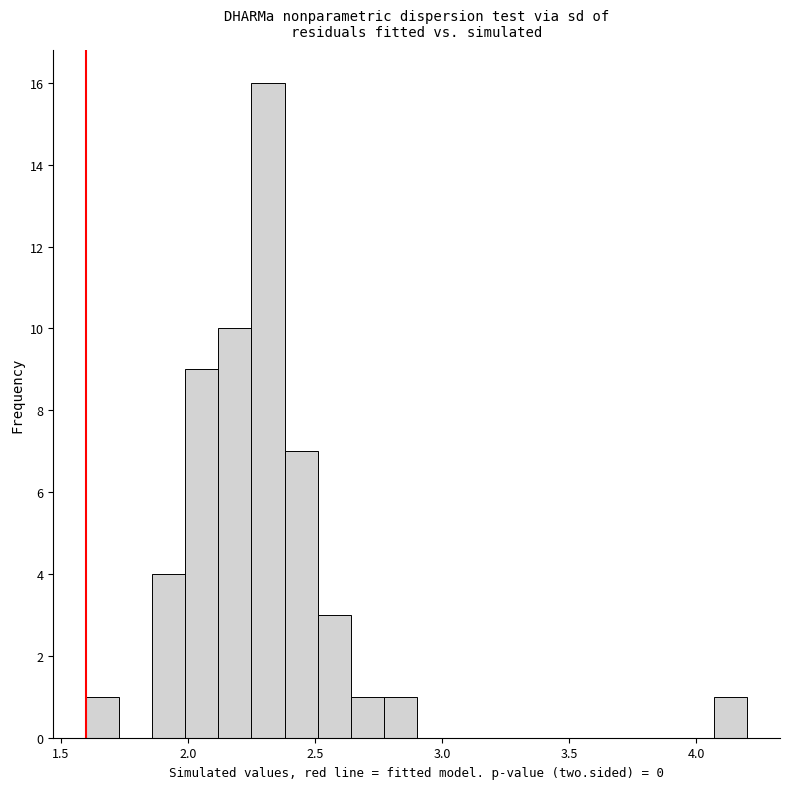

Around what value on the x-axis is the tallest bar? Give the approximate position of its centre, as read against the axis.

2.30